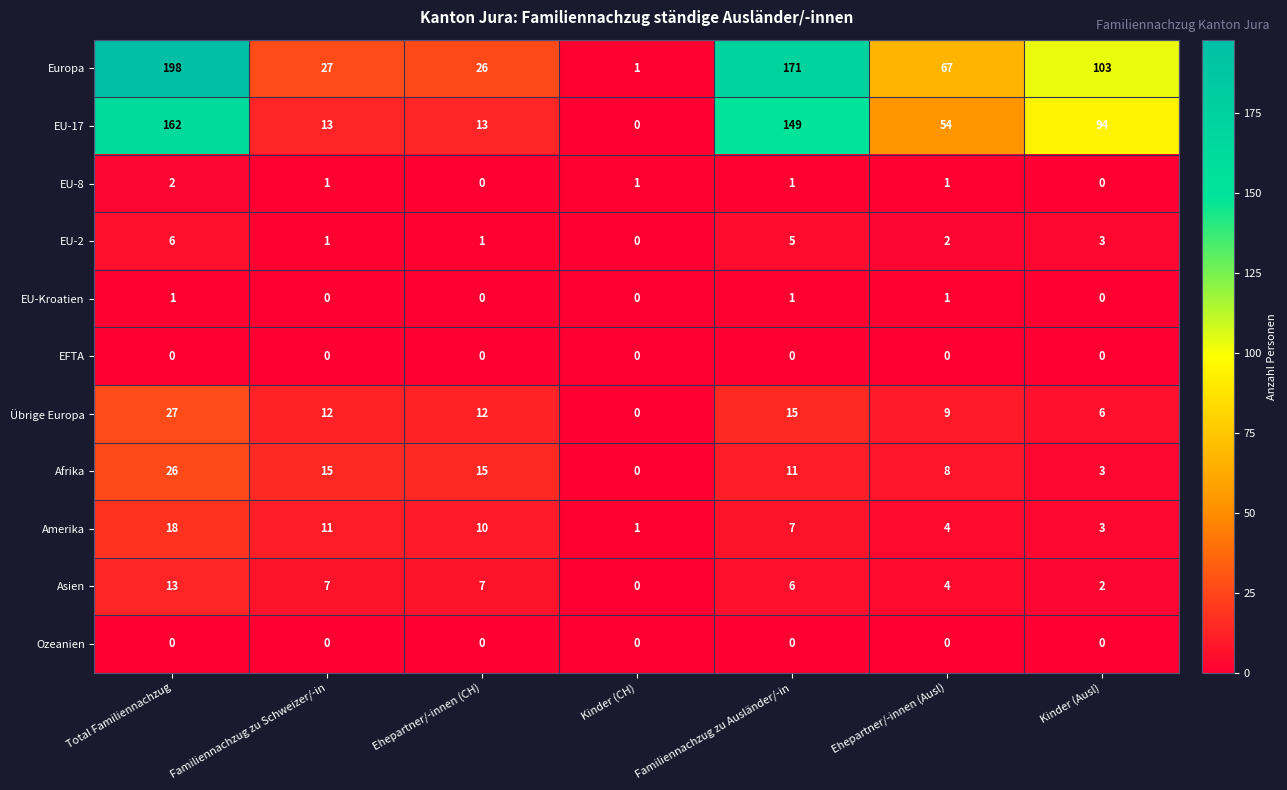

How many categories are shown in the chart?

7